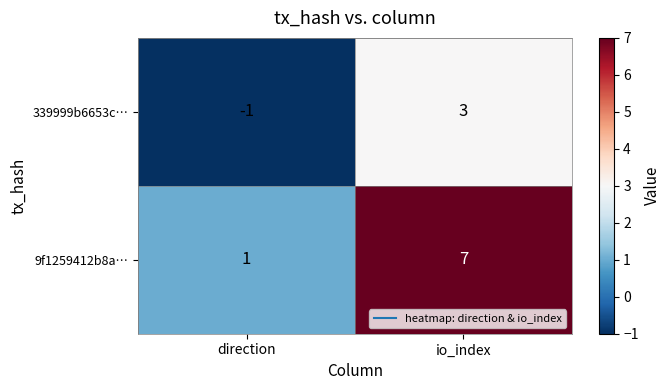

Reading left to right, list all the values displayed in this chart.

339999b6653c…: -1	3
9f1259412b8a…: 1	7